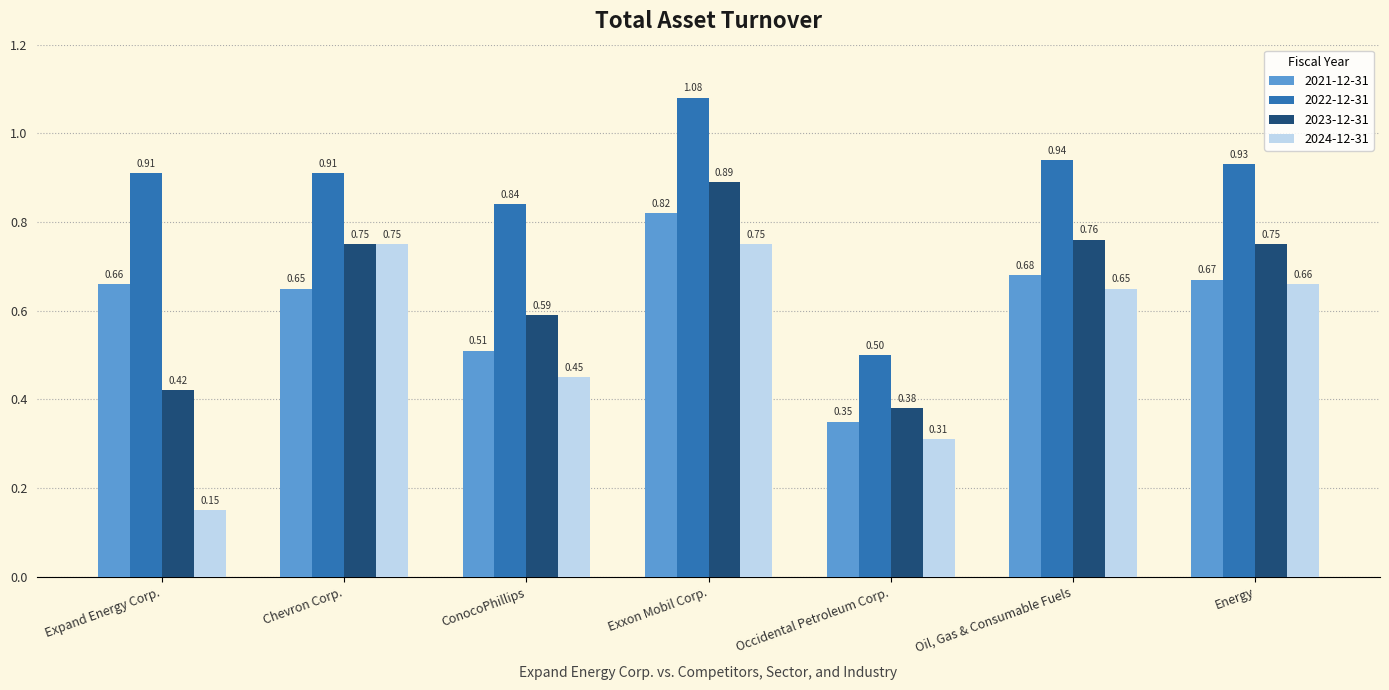

Which label corresponds to the smallest value in the chart?

Expand Energy Corp.